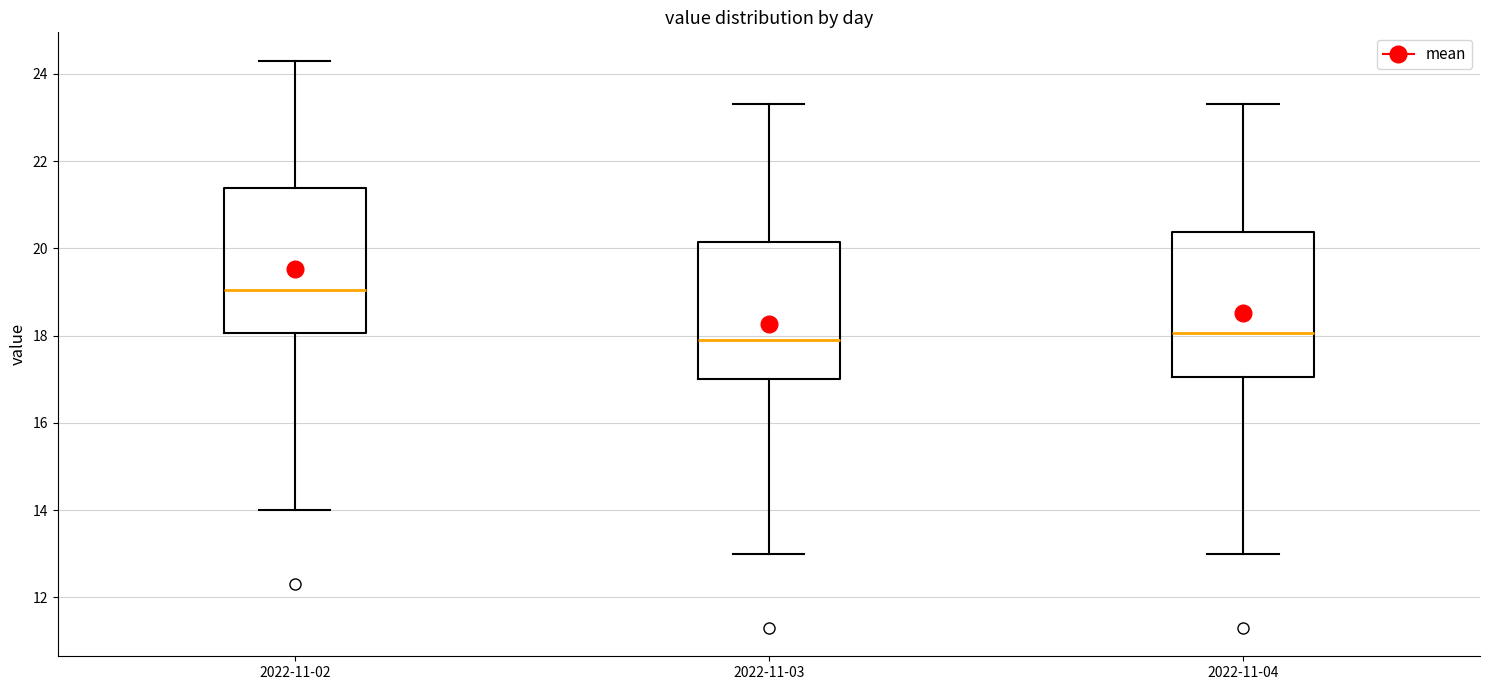

Reading left to right, transcribe this box plot: for each box, give where its median line is, the range the box spans, and where its two whiskers end, as read against the y-axis. The values are not printed on the chart, so give them approximately, as read against the axis.

2022-11-02: median 19.0, box 18.0 to 21.4, whiskers 14.0 to 24.4
2022-11-03: median 18.0, box 17.0 to 20.2, whiskers 13.0 to 23.4
2022-11-04: median 18.0, box 17.0 to 20.4, whiskers 13.0 to 23.4